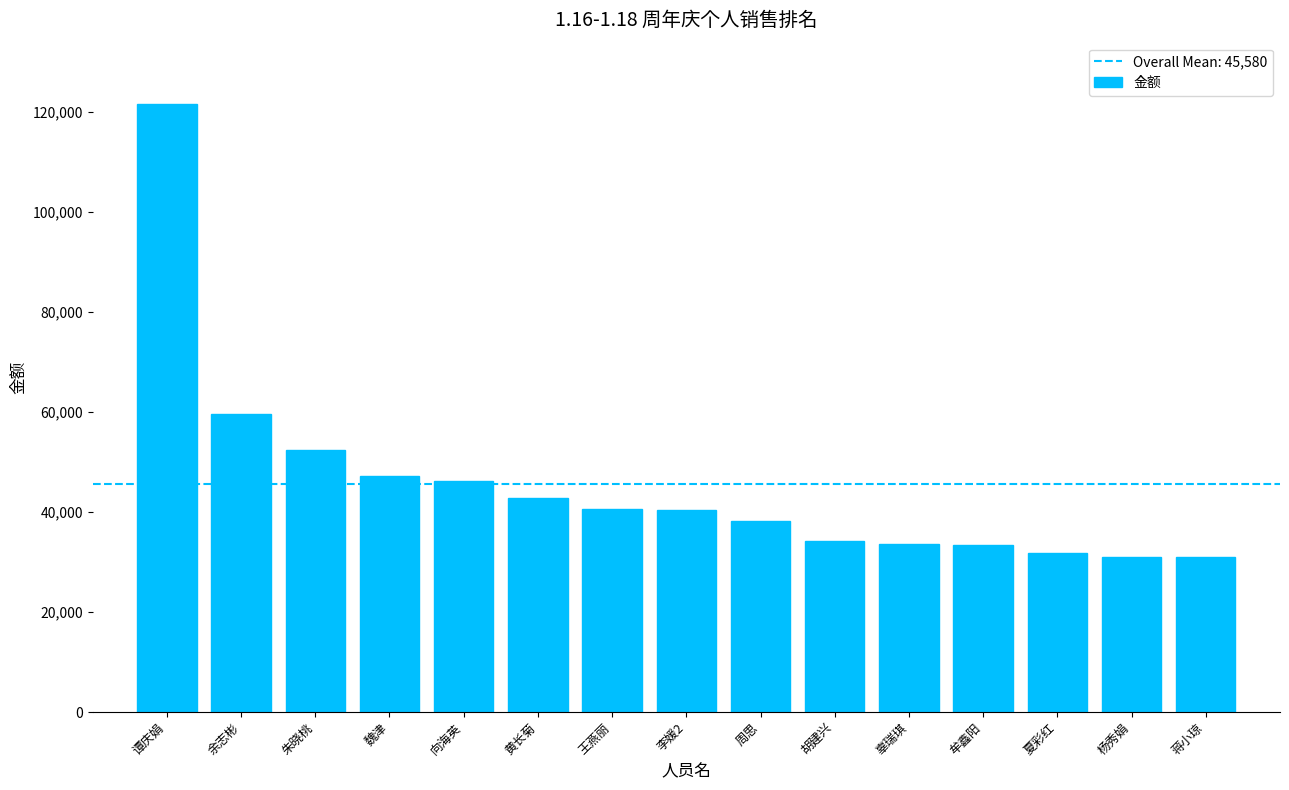

Count the number of values greater than 40368.

8